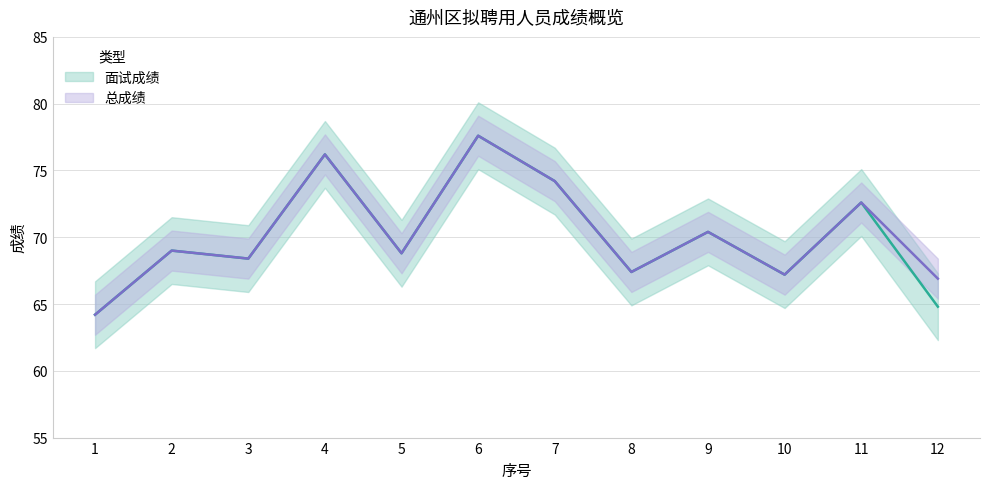

What is the minimum value shown in the chart?

64.2